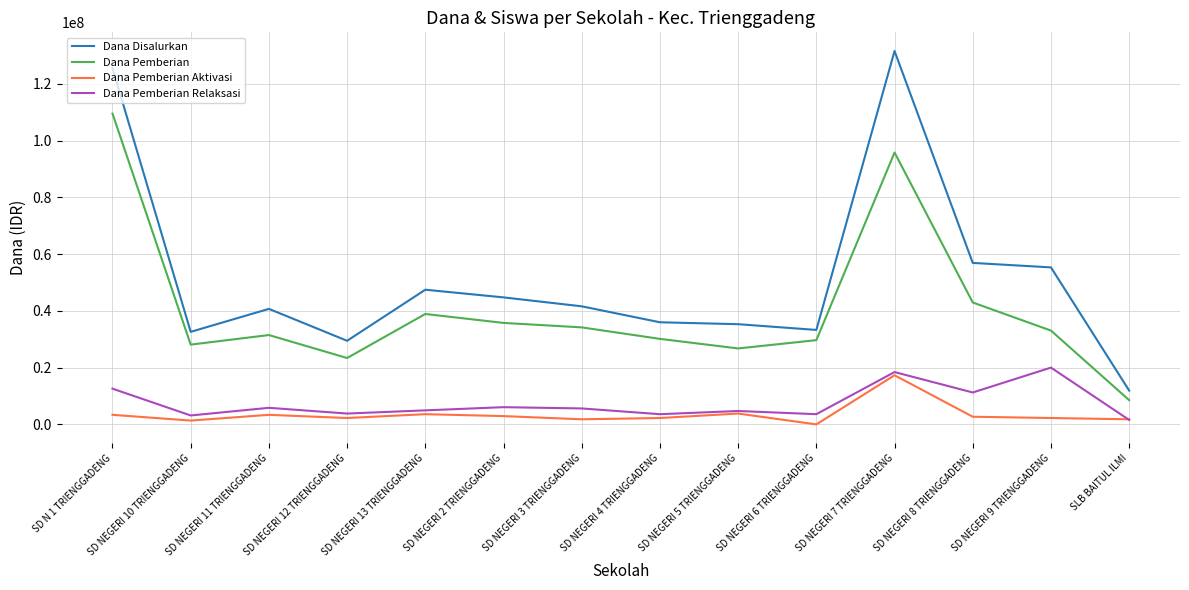

What is the highest value of the Dana Disalurkan series?

131625000